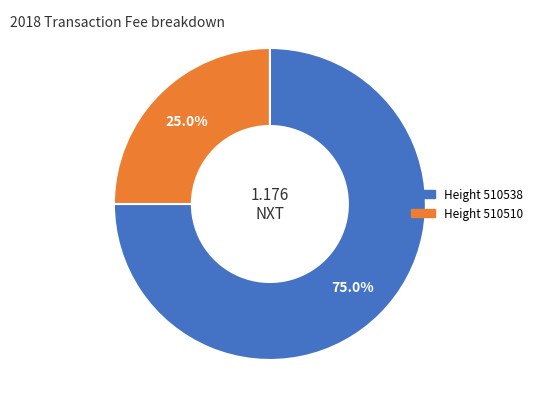

Is there any slice that represents more than half of the pie?

Yes